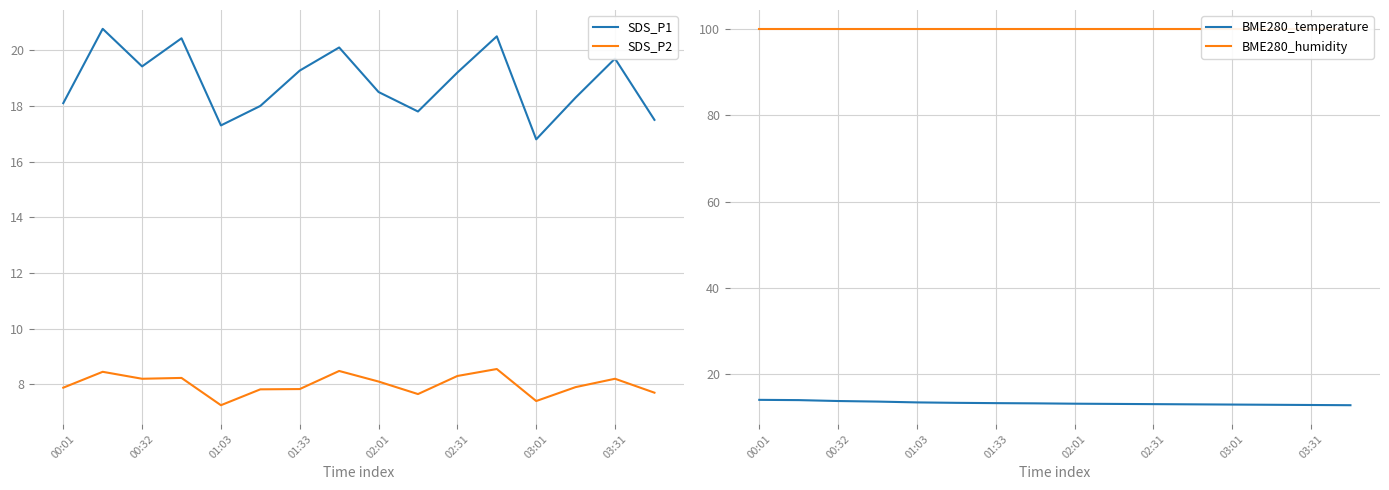

List the series in order of their peak value, lowest first.

SDS_P2, BME280_temperature, SDS_P1, BME280_humidity